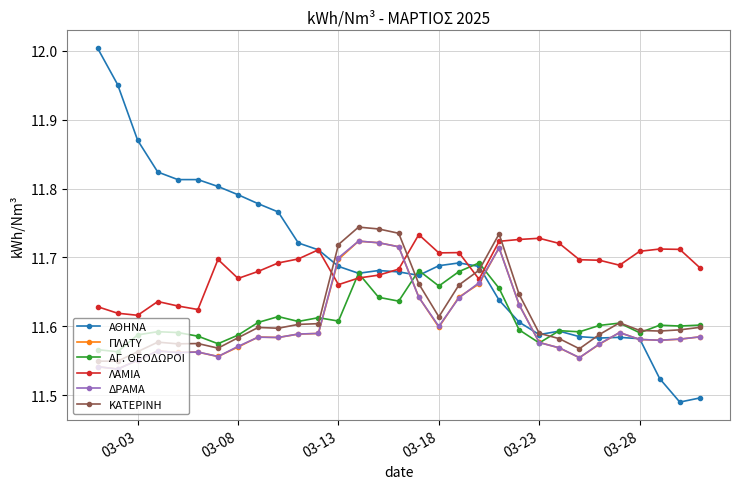

True or false: ΑΘΗΝΑ has more than 0 interior local peaks.

True